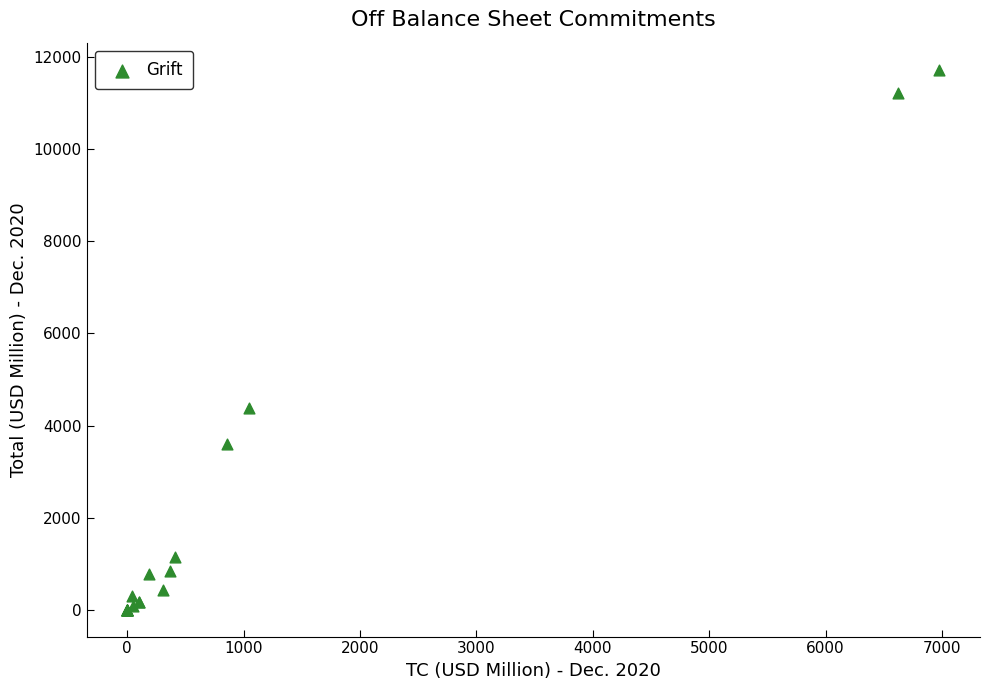

What Y value in the scatter plot is closest to 5866?

4376.8